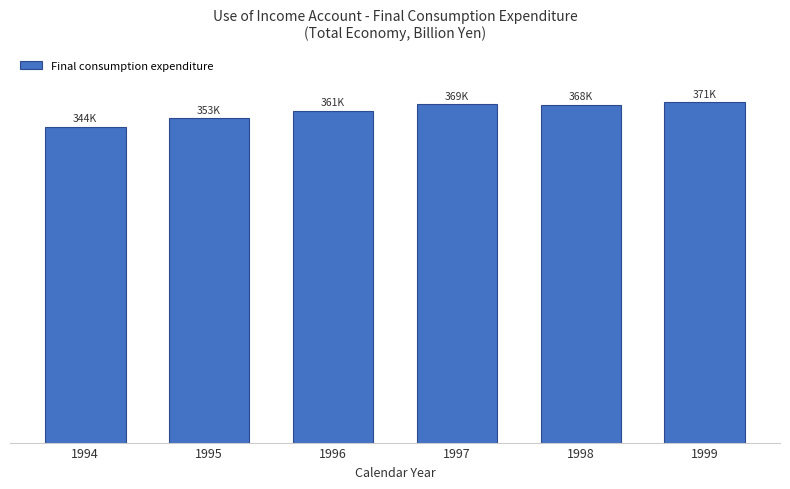

The value at 1994 is 343815.6. True or false?

True